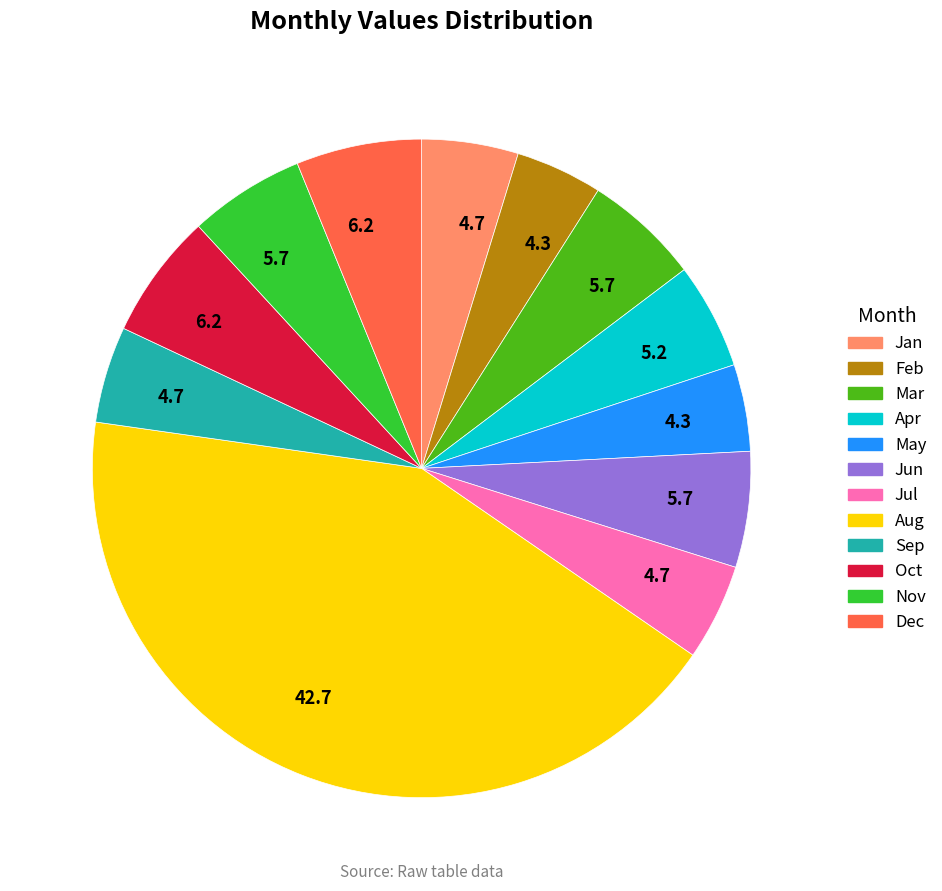

Is Apr the majority of the pie?

No